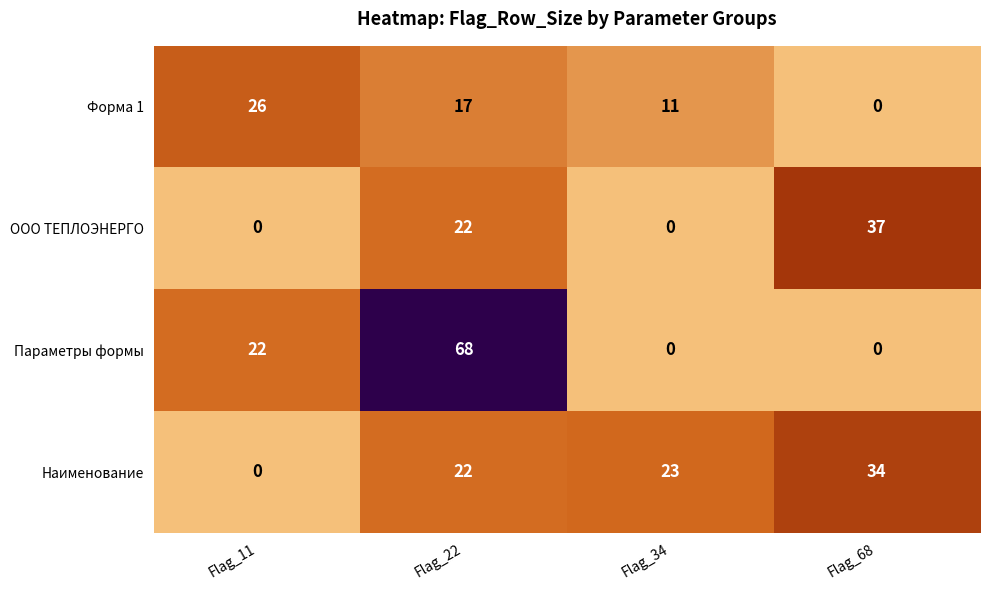

The Параметры формы series shows 0 at Flag_68. True or false?

True